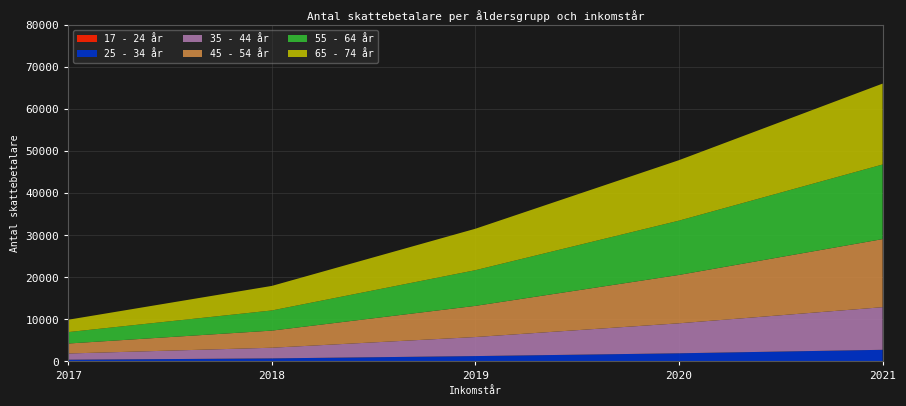

Reading left to right, list all the values displayed in this chart.

17 - 24 år: 9	18	20	28	49
25 - 34 år: 394	702	1251	1908	2715
35 - 44 år: 1485	2540	4535	7140	10147
45 - 54 år: 2375	4075	7419	11514	16206
55 - 64 år: 2720	4797	8497	12925	17761
65 - 74 år: 2943	5846	9868	14397	19257